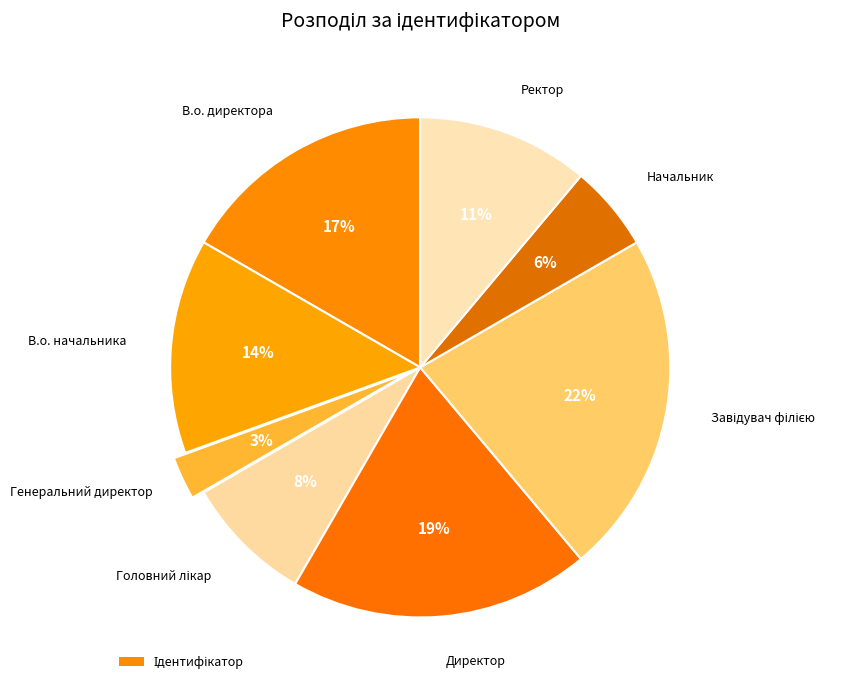

Which category has the smallest portion of the pie?

Генеральний директор